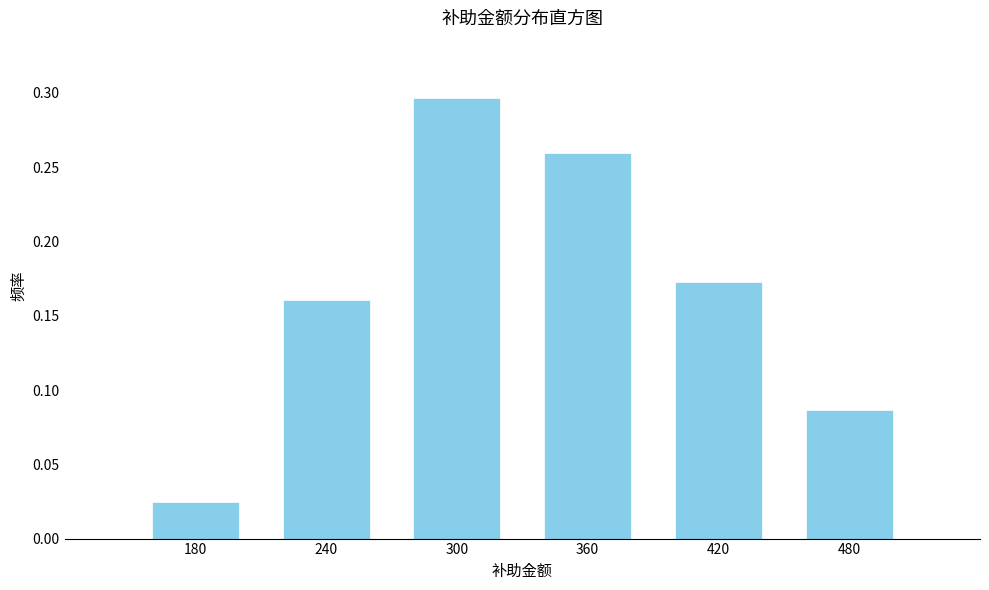

Which label corresponds to the smallest value in the chart?

180